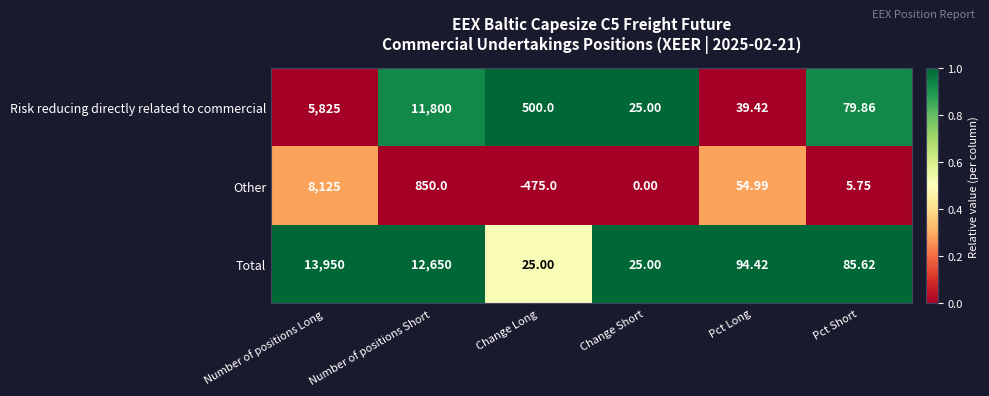

What is the spread (max minus min) of values at Pct Short?

79.9